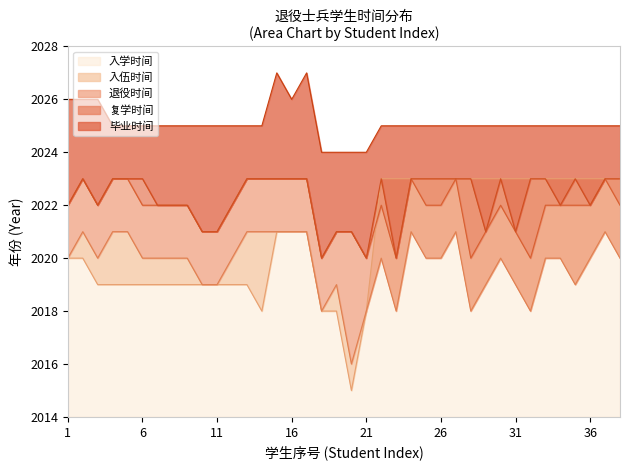

What are all the series names shown in the legend?

入学时间, 入伍时间, 退役时间, 复学时间, 毕业时间